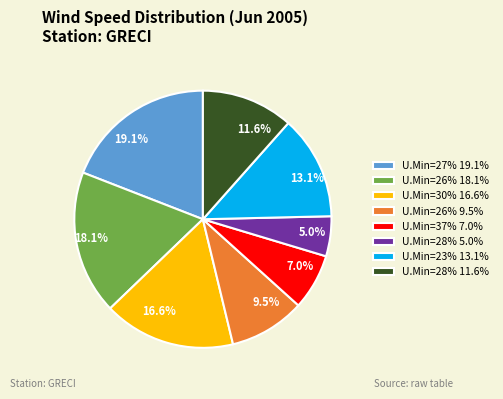

Approximately how many times larger is the value at U.Min=37% 7.0% compared to U.Min=28% 11.6%?

0.6